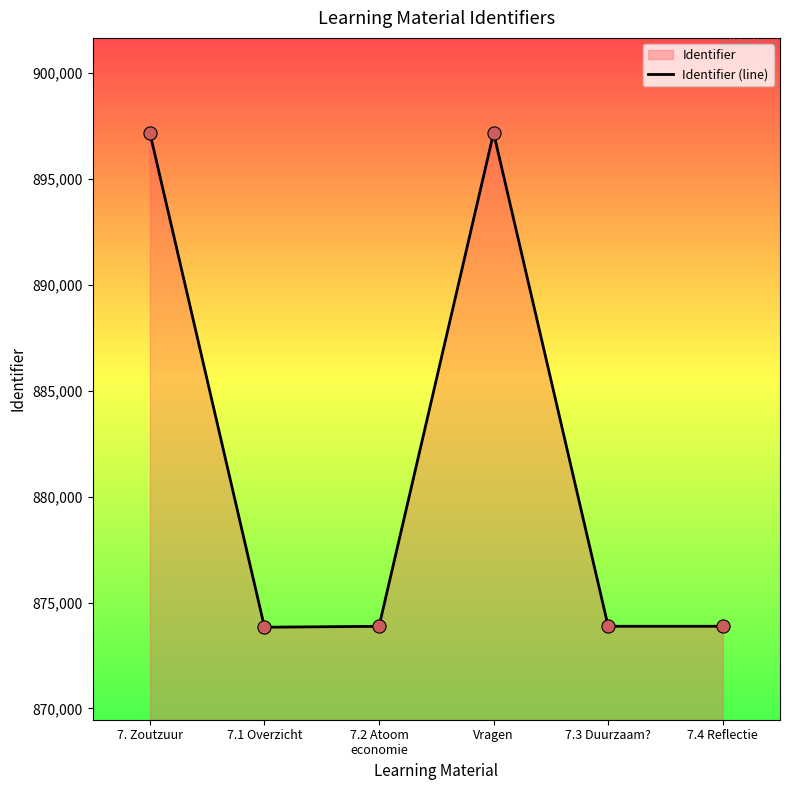

Between 7.1 Overzicht and 7. Zoutzuur, which is larger?

7. Zoutzuur